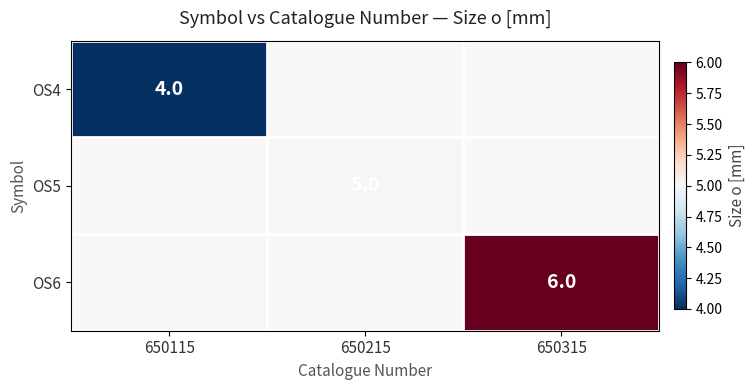

The OS5 series shows 5 at 650215. True or false?

True